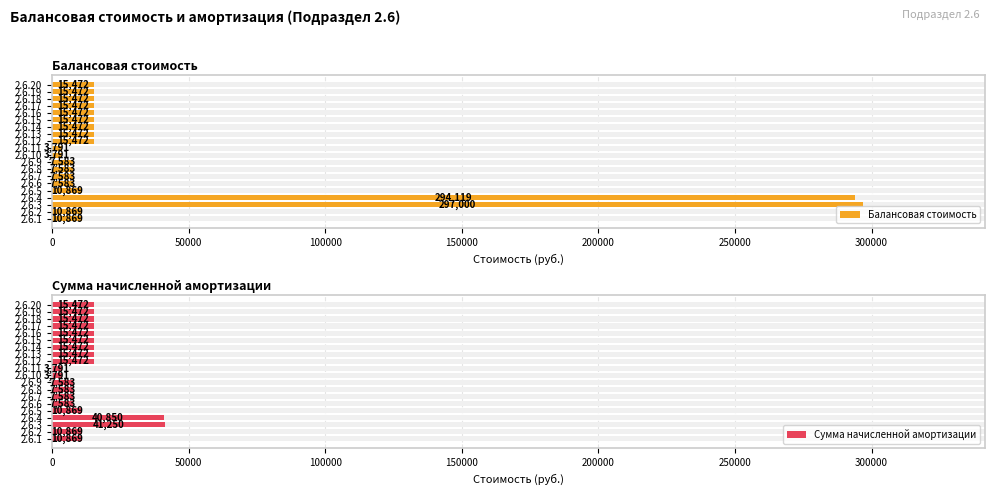

Are the bars grouped side by side (vs. stacked)?

Yes